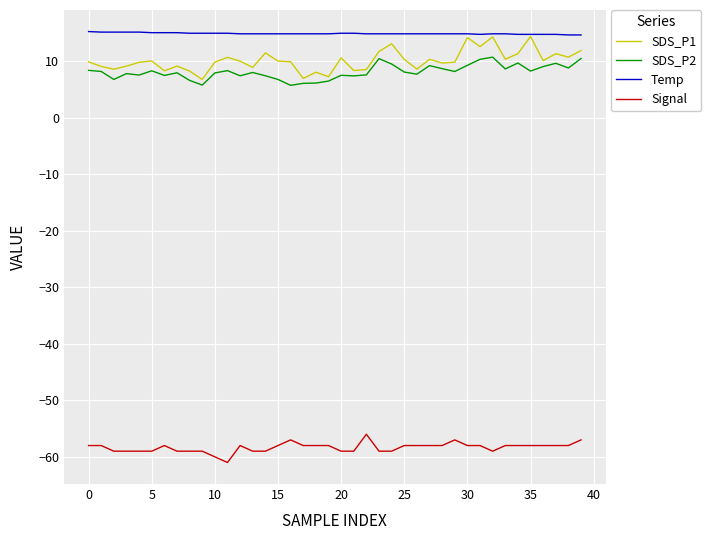

True or false: Signal and SDS_P1 intersect in this chart.

False